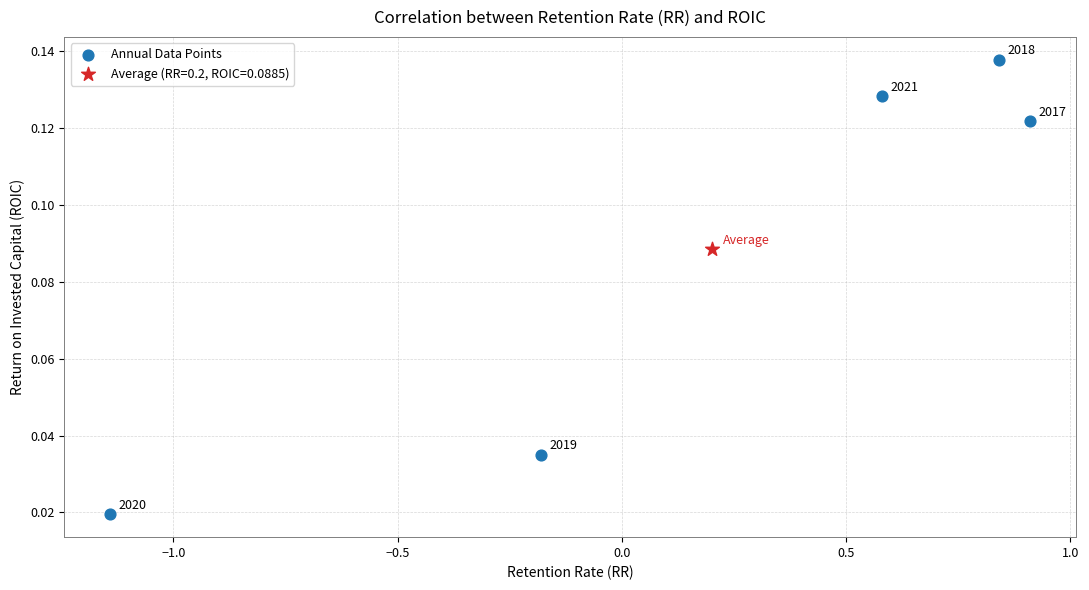

What are all the series names shown in the legend?

Annual Data Points, Average (RR=0.2, ROIC=0.0885)